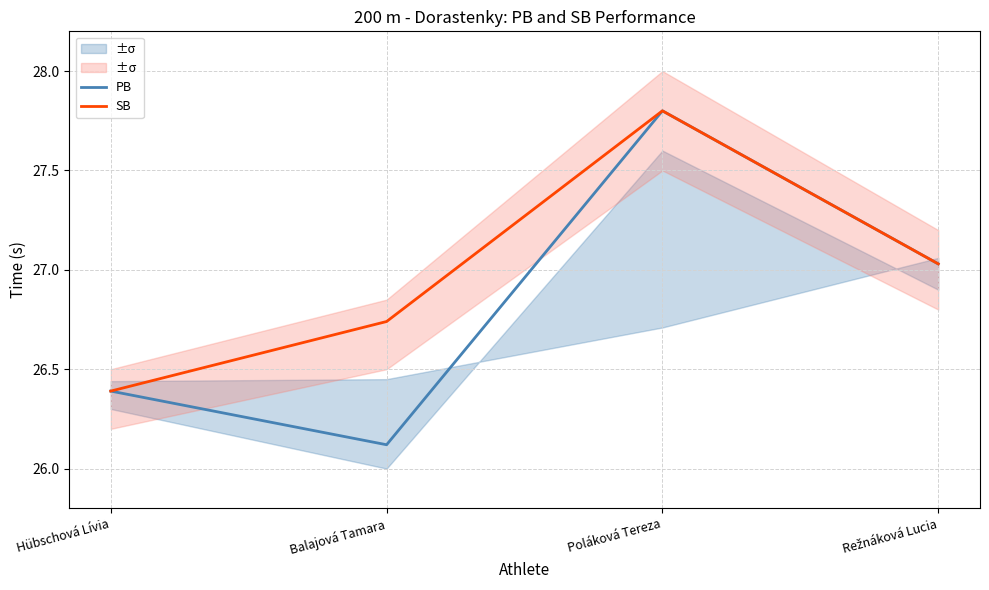

True or false: PB and SB intersect in this chart.

False